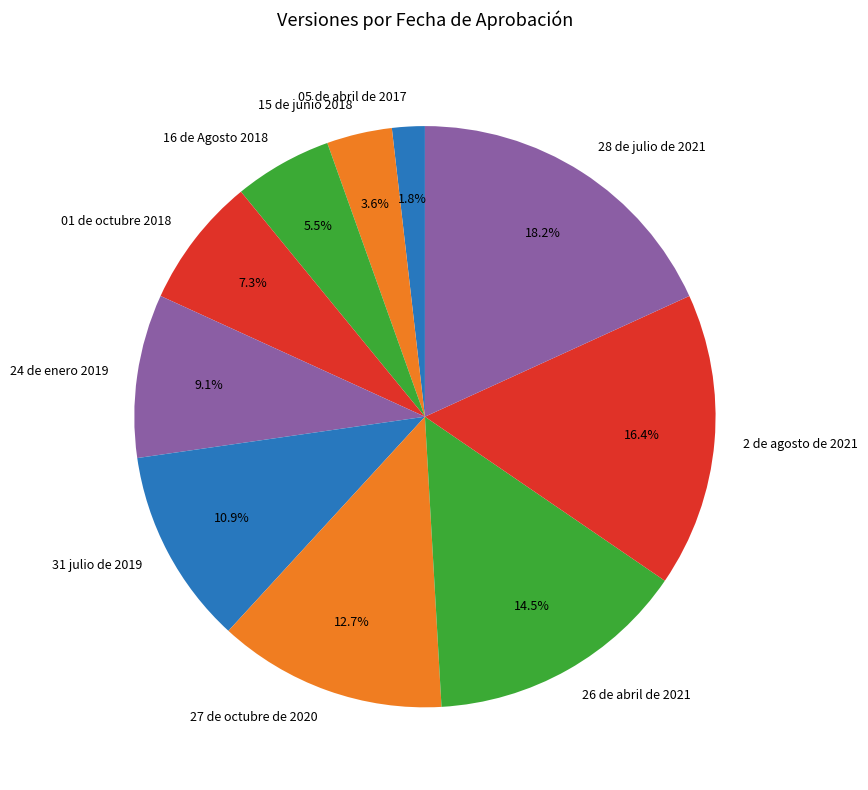

To the nearest percent, what portion does 28 de julio de 2021 represent?

18%